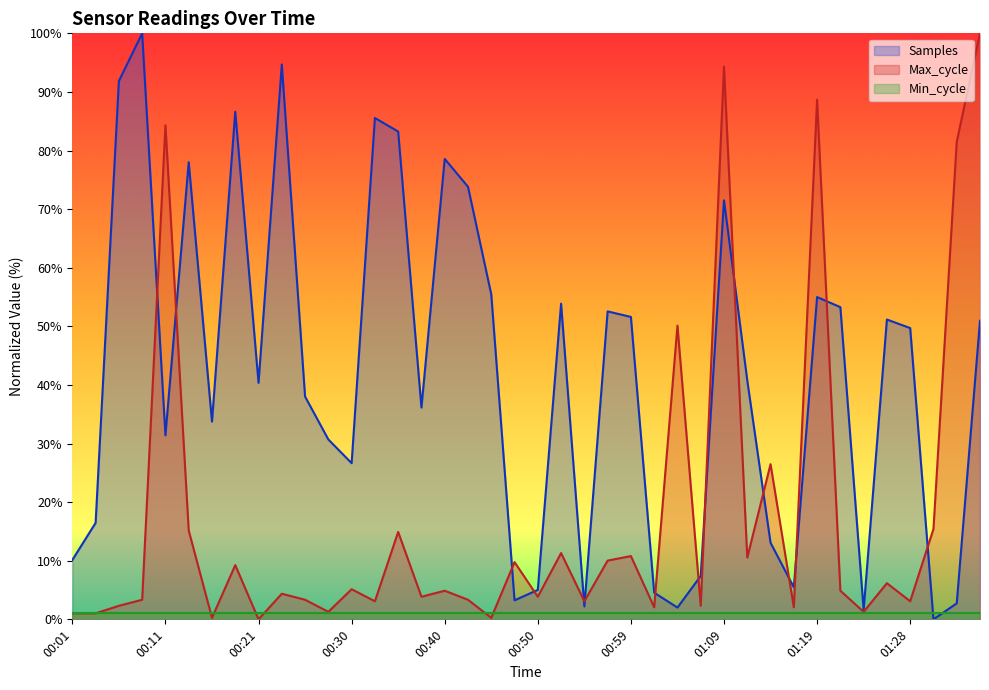

Where is the first local minimum for Max_cycle?

00:16